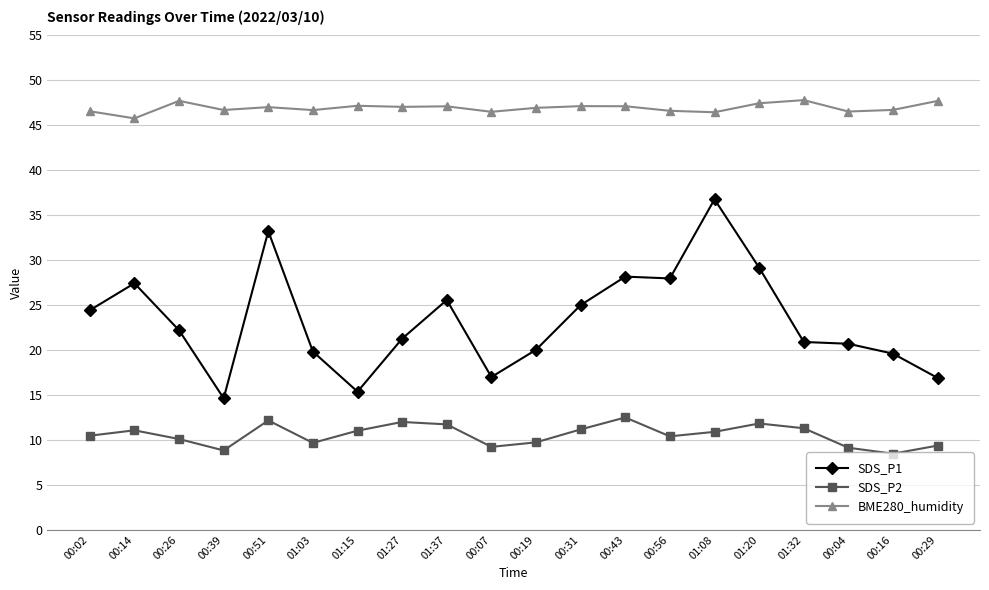

What is the label of the 9th point from the right?

00:31